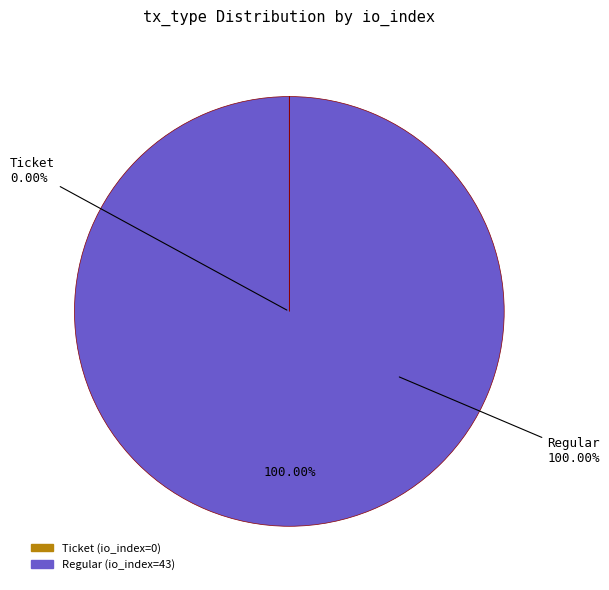

Is tx_type=Regular (io_index=43) the majority of the pie?

Yes